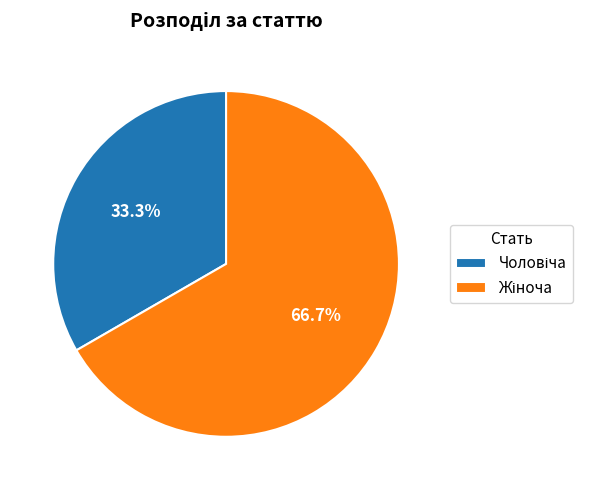

Does any single category account for the majority?

Yes